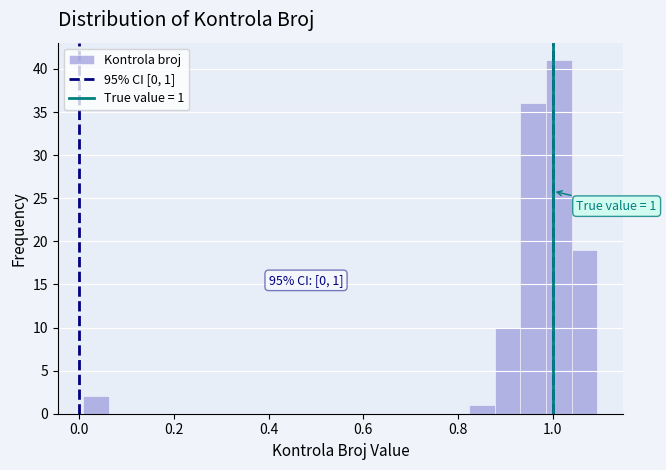

Read against the x-axis, roughly where is the centre of the tallest bar?

1.02